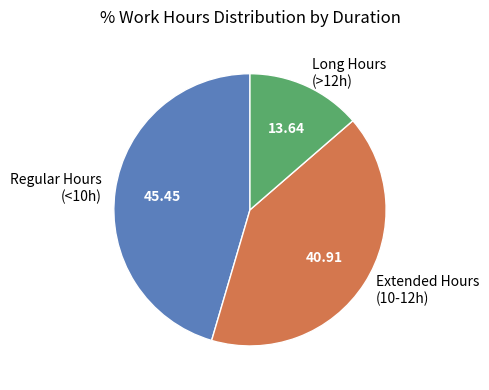

Is there a majority slice in this chart?

No